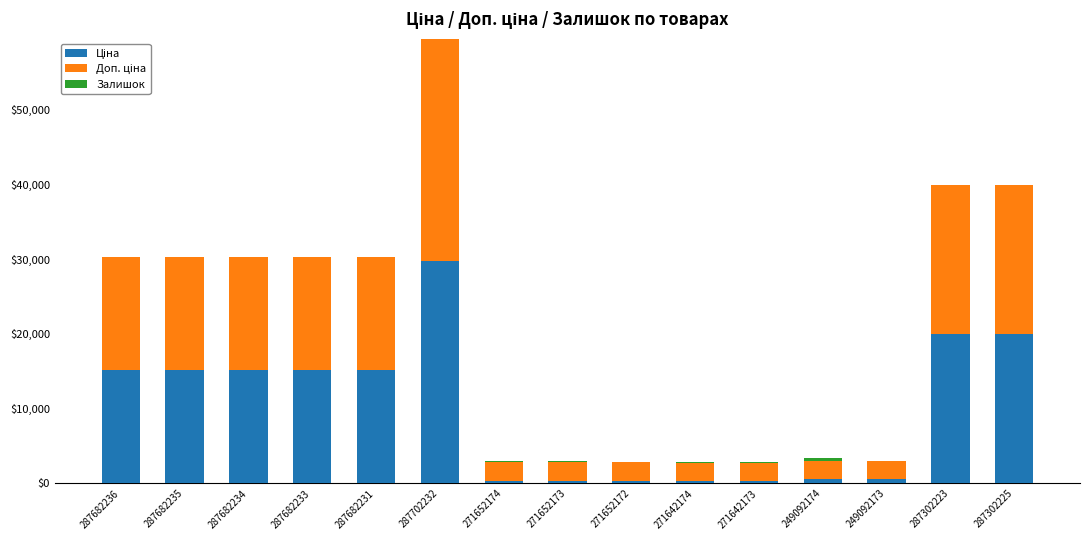

Does the chart contain stacked bars?

Yes